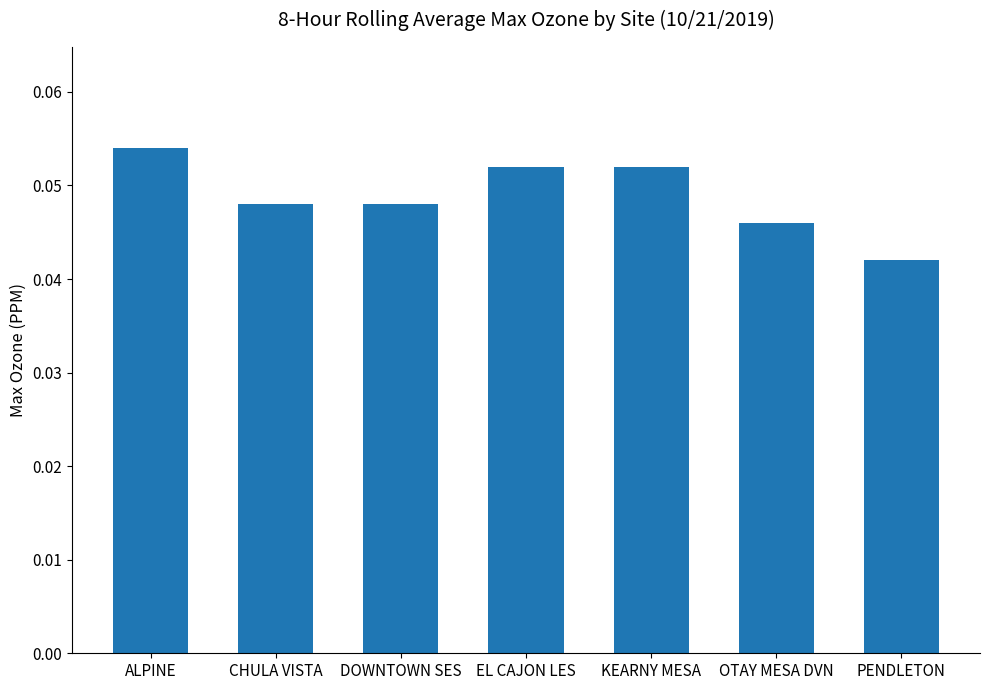

Which category has the highest value across all series?

ALPINE